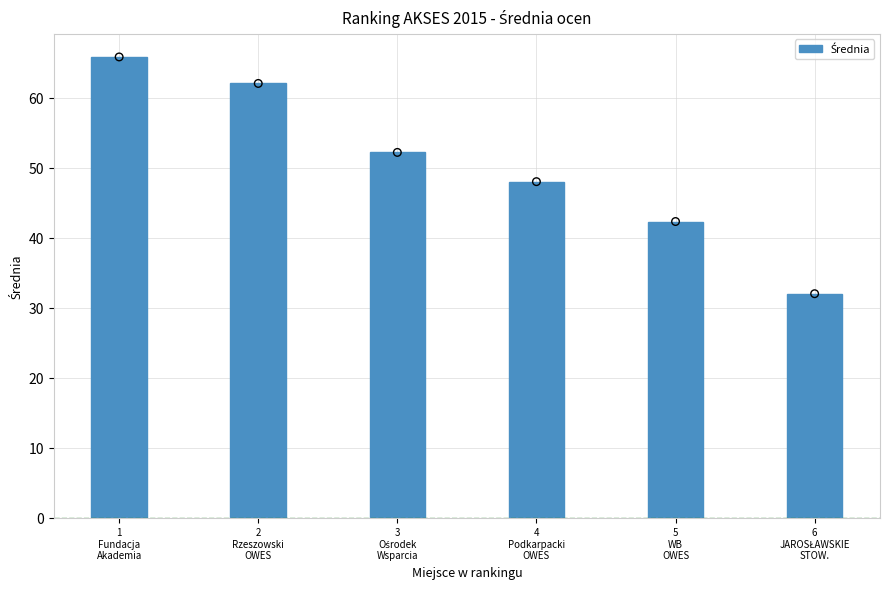

What is the change in value from 2
Rzeszowski
OWES to 6
JAROSŁAWSKIE
STOW.?

-30.1